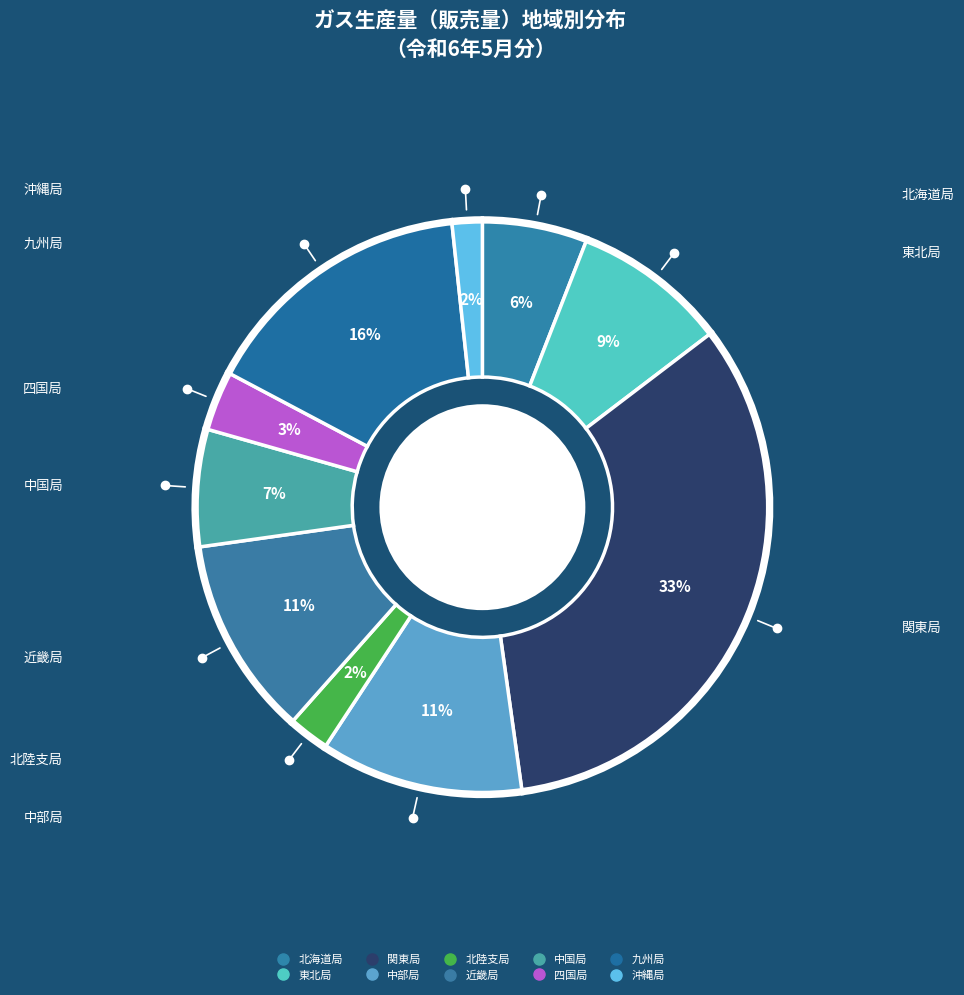

Count the number of slices in the pie.

10